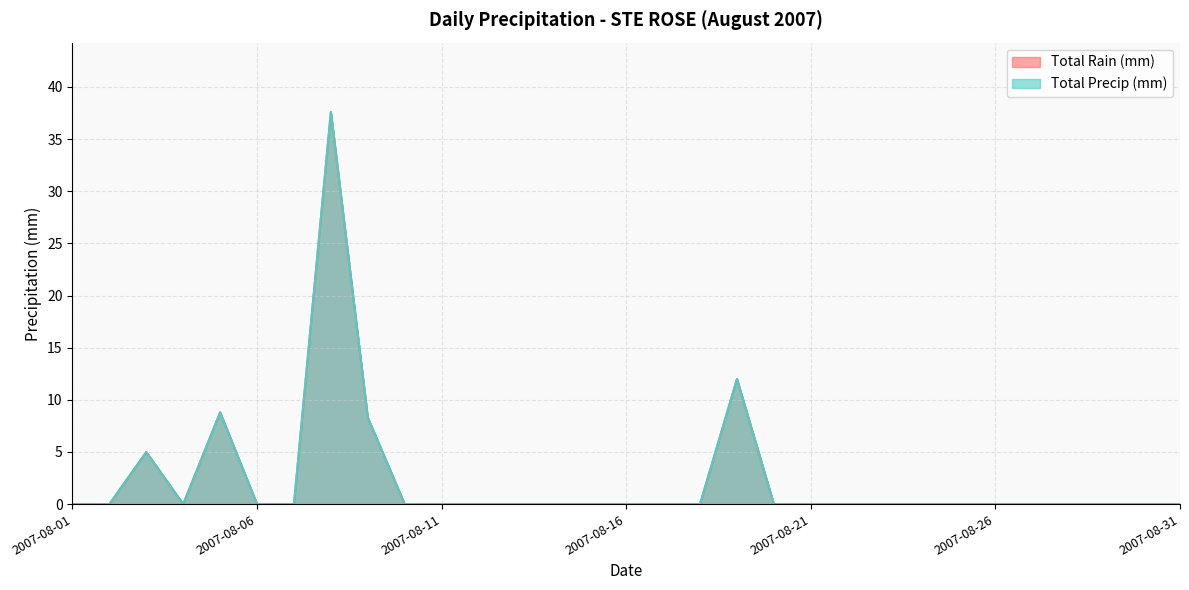

True or false: Total Precip (mm) and Total Rain (mm) intersect in this chart.

False